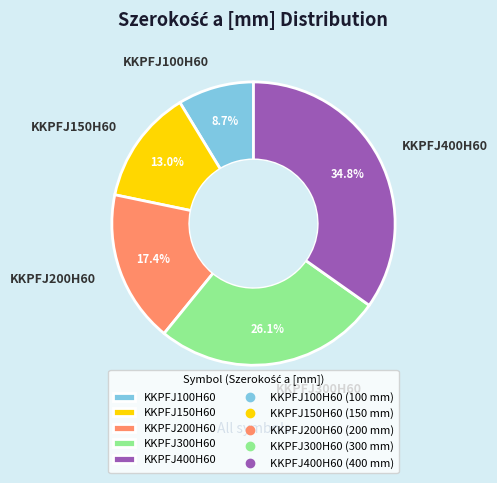

What percentage is the KKPFJ300H60 slice, to the nearest percent?

26%